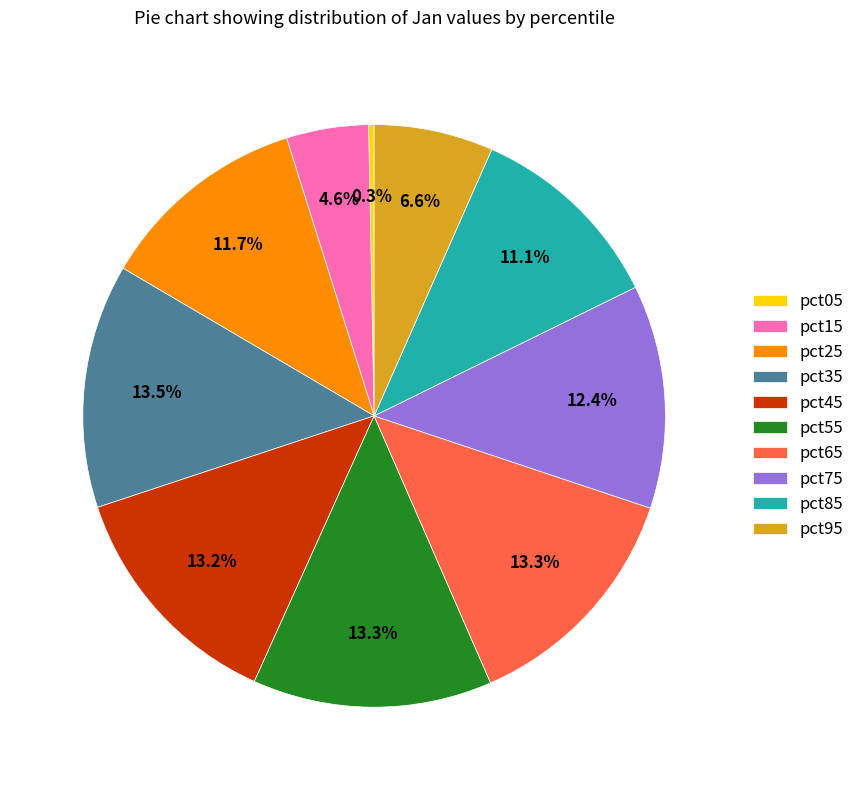

To the nearest percent, what is the combined percentage of pct75 and pct25?

24%